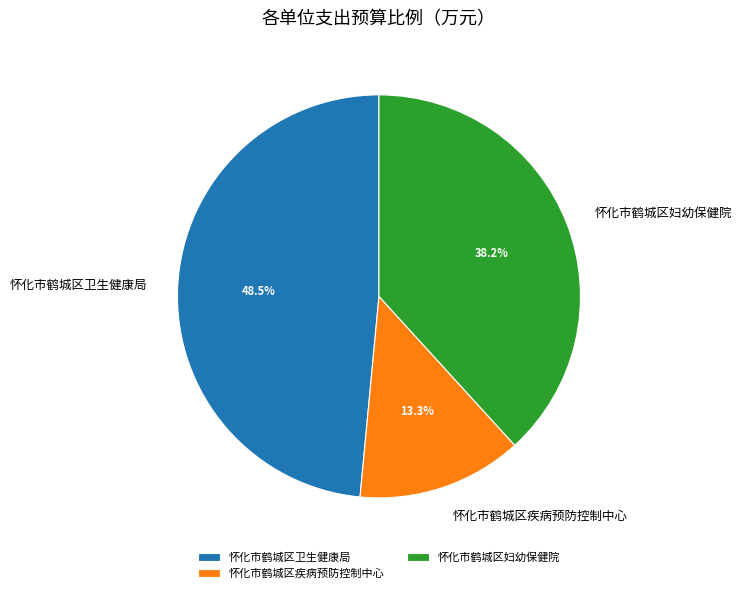

Is there any slice that represents more than half of the pie?

No